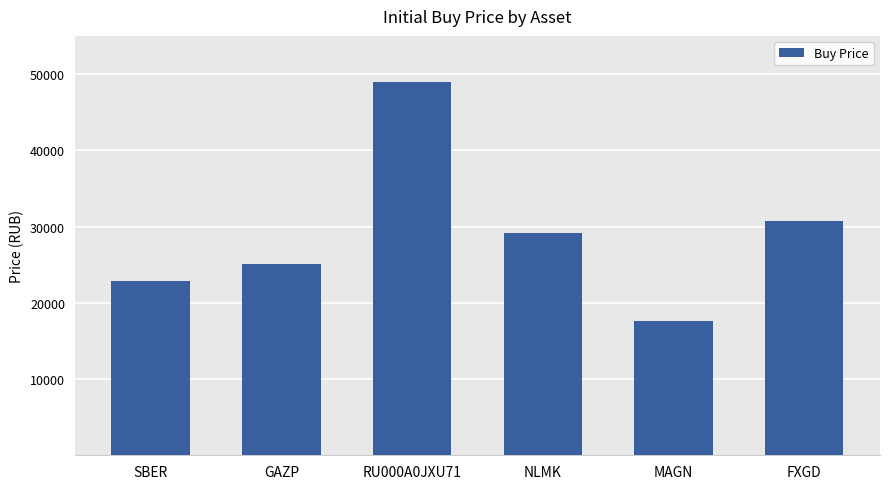

List the labels in order of value, smallest first.

MAGN, SBER, GAZP, NLMK, FXGD, RU000A0JXU71